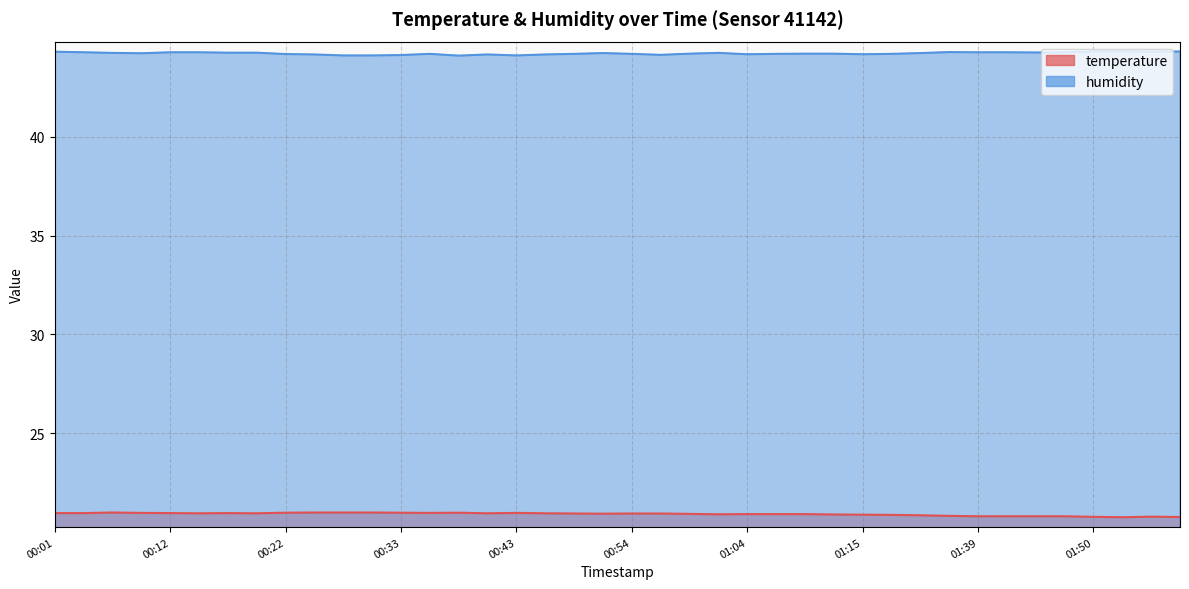

True or false: humidity and temperature intersect in this chart.

False